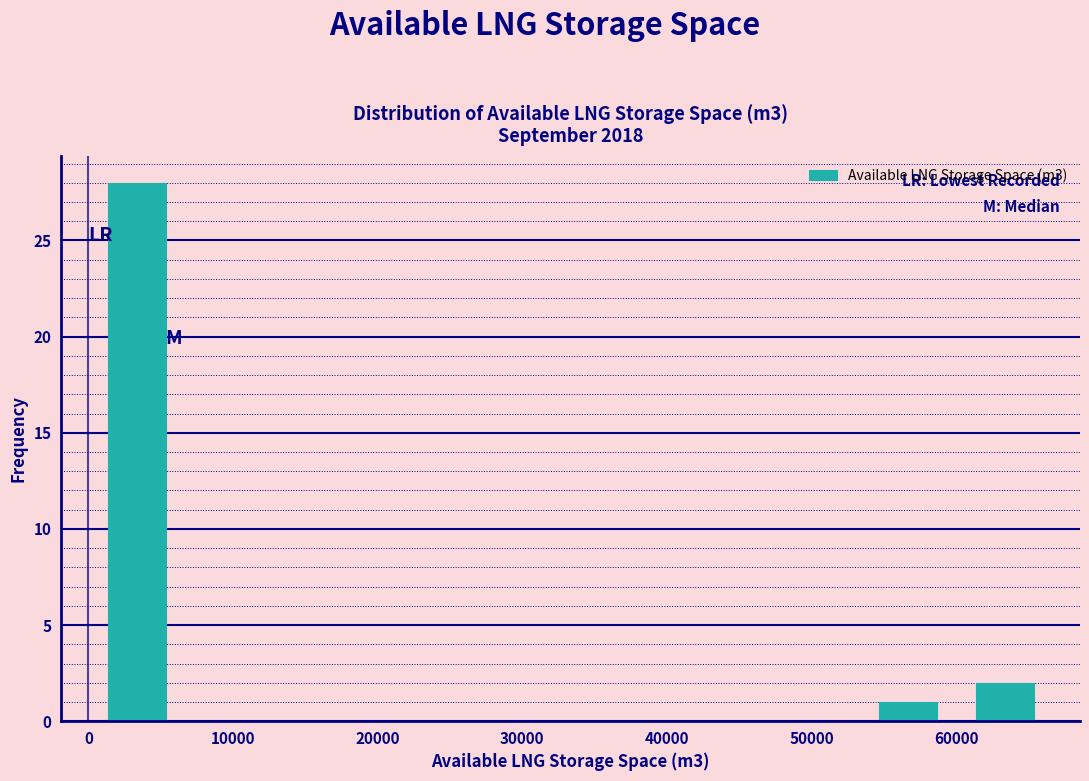

Reading left to right, transcribe this chart: for each bar, give the range it covers on the x-axis and its height. Neither the bar edges nor the heights are printed on the chart, so give them approximately, as read against the axes.

0 to 7000: 28
7000 to 13000: 0
13000 to 20000: 0
20000 to 27000: 0
27000 to 33000: 0
33000 to 40000: 0
40000 to 47000: 0
47000 to 53000: 0
53000 to 60000: 1
60000 to 67000: 2